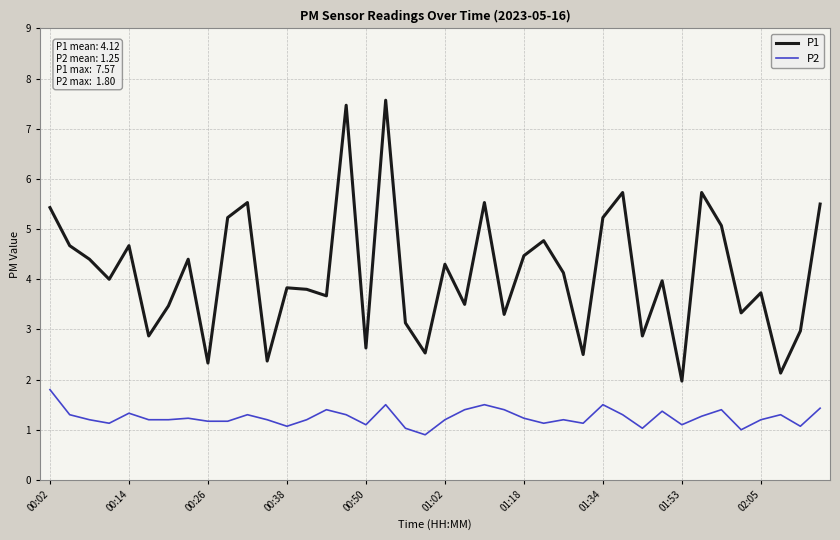

True or false: P2 and P1 intersect in this chart.

False